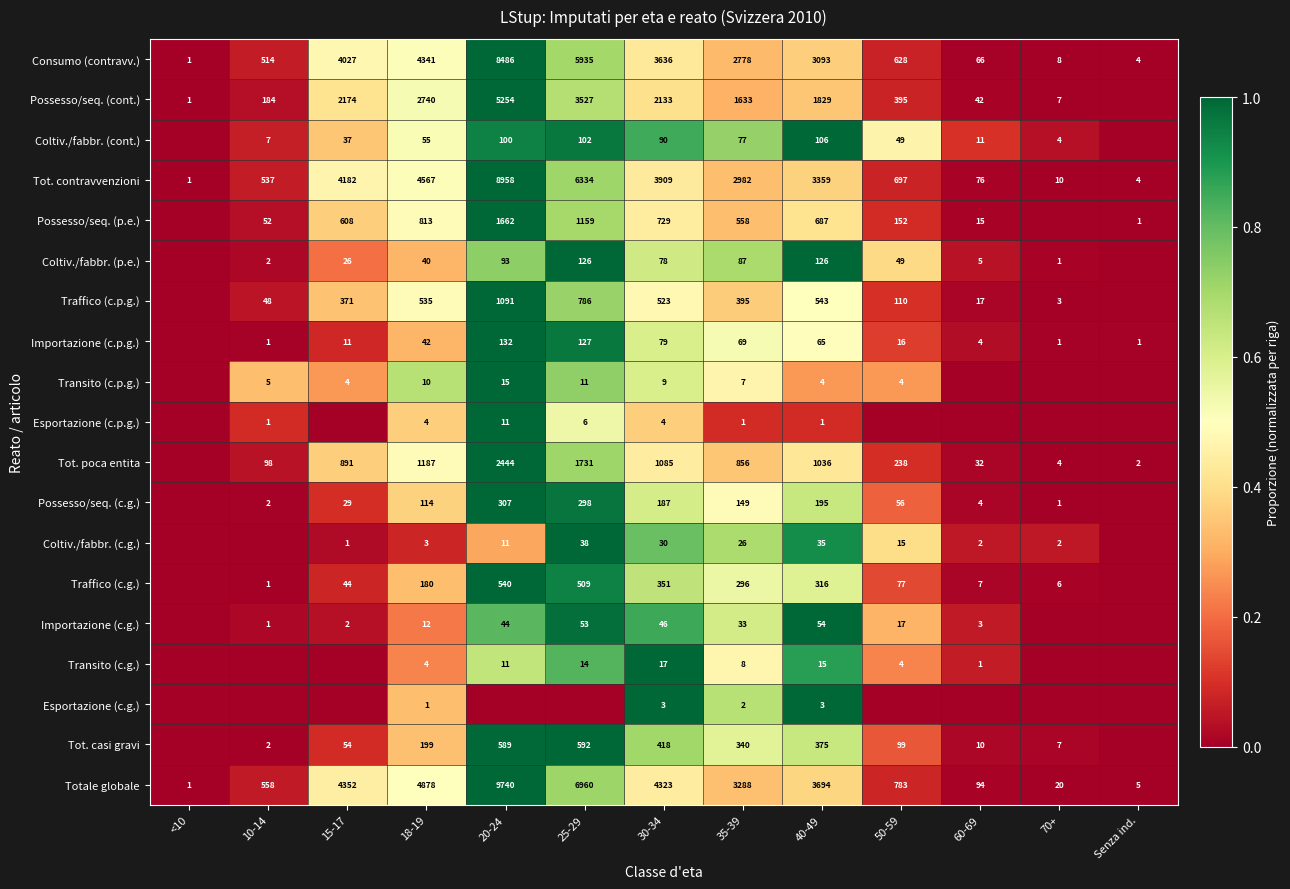

Is it true that Tot. contravvenzioni equals 6944 at 18-19?

False